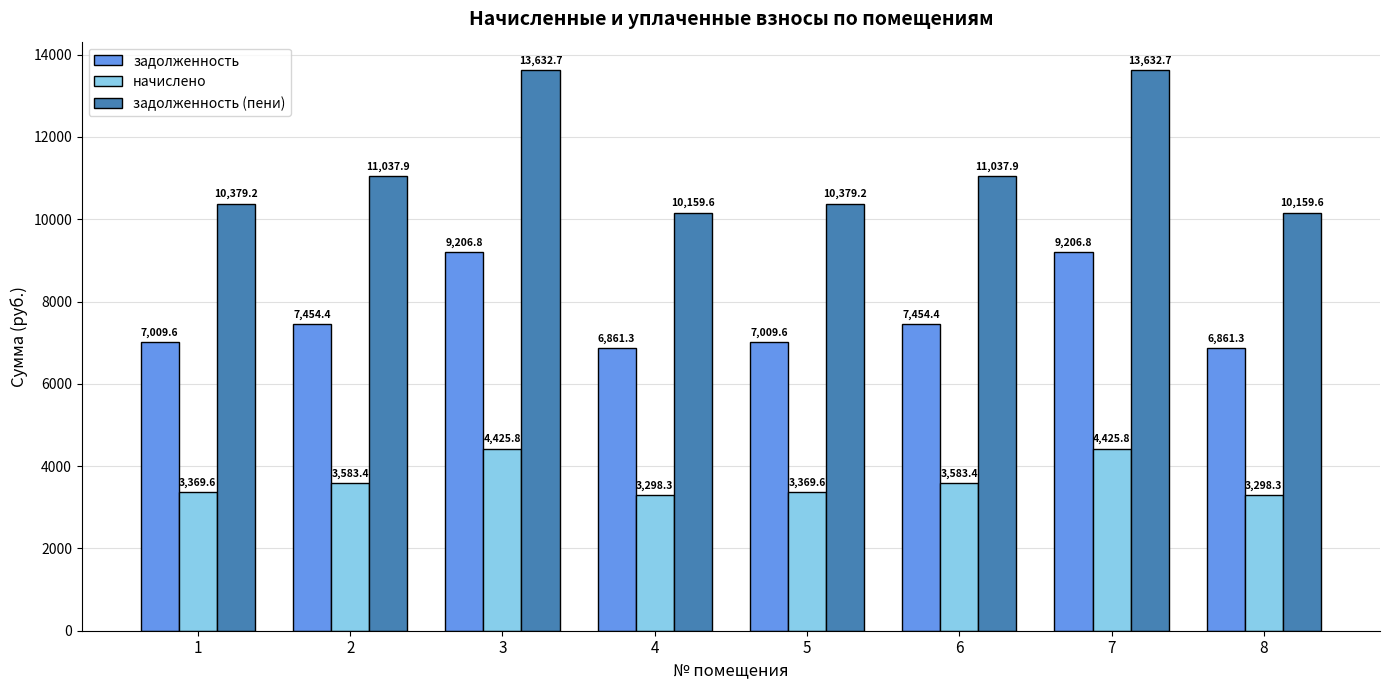

What is the difference between the задолженность values at 5 and 2?

444.8